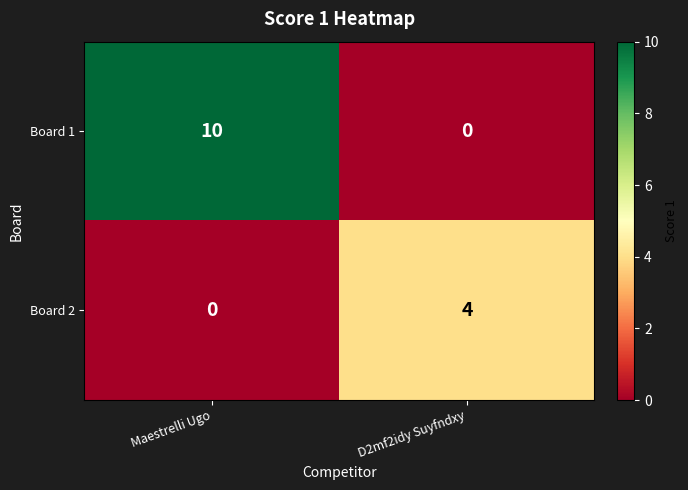

List the series in order of their overall mean, lowest first.

Board 2, Board 1